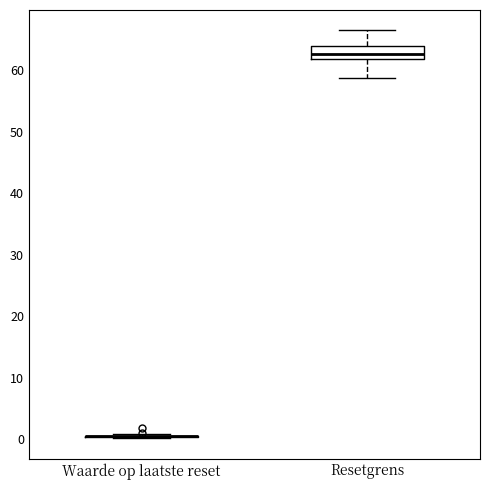

Reading left to right, read every box against the y-axis: the position of its median line, the range the box covers, and the ends of its whiskers. The values are not printed on the chart, so give them approximately, as read against the axis.

Waarde op laatste reset: box collapsed to a line at 0, whiskers 0 to 1
Resetgrens: median 63, box 62 to 64, whiskers 59 to 67